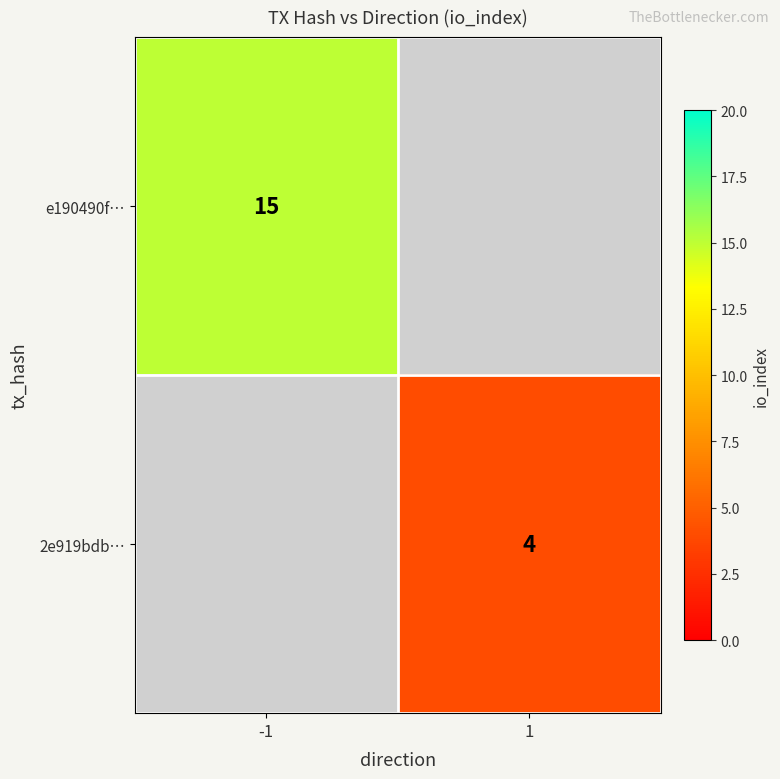

Which category has the lowest value across all series?

1